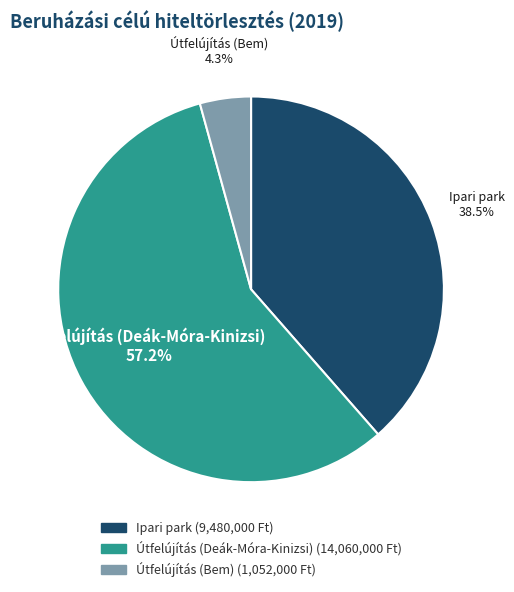

Approximately how many times larger is the value at Ipari park compared to Útfelújítás (Deák-Móra-Kinizsi)?

0.7